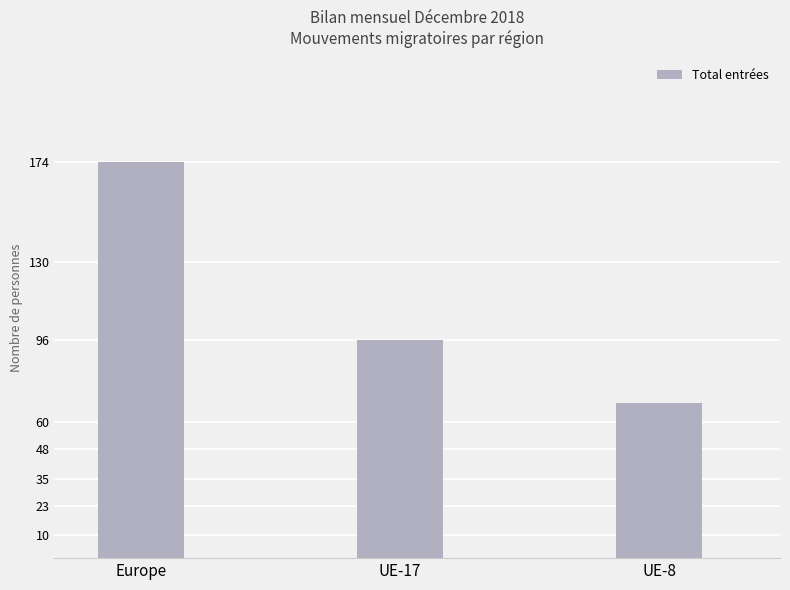

True or false: the data shows 96 at UE-17.

True